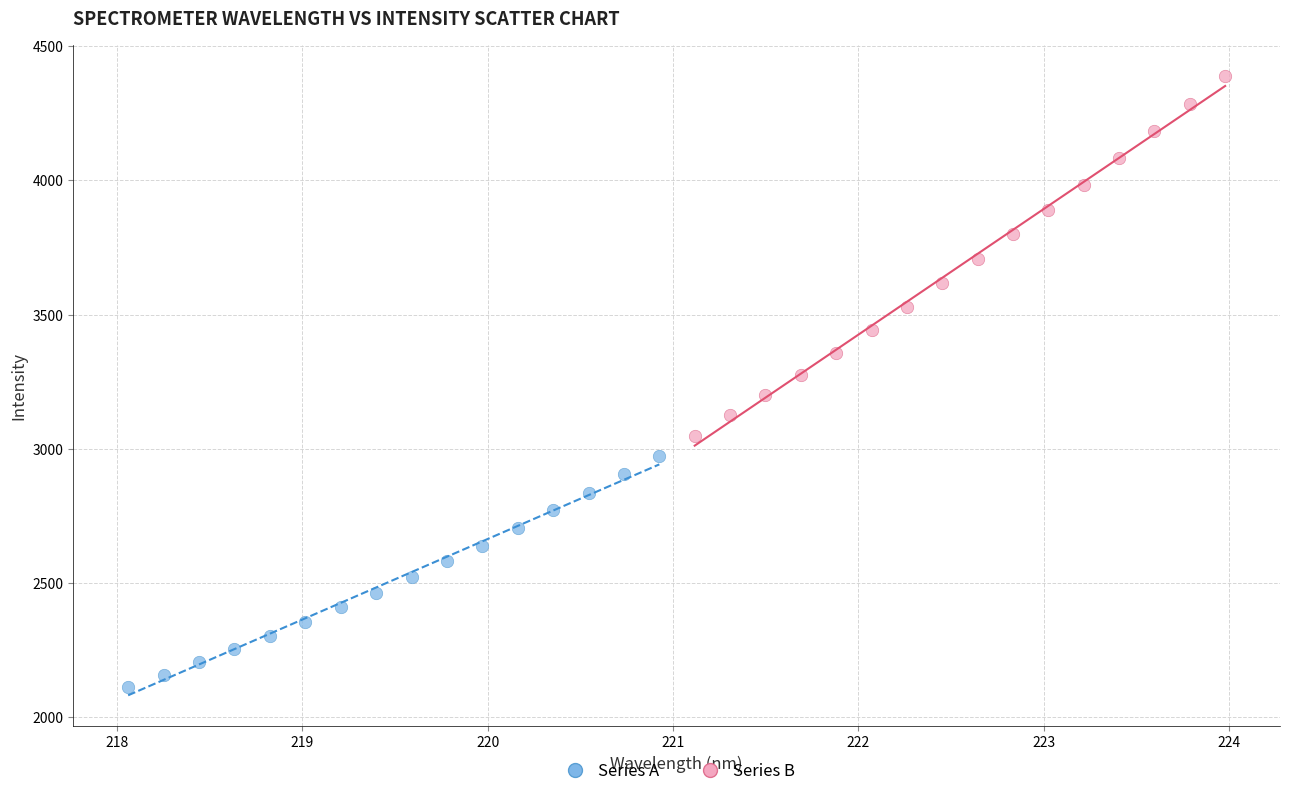

Which series reaches the maximum Y coordinate?

Series B